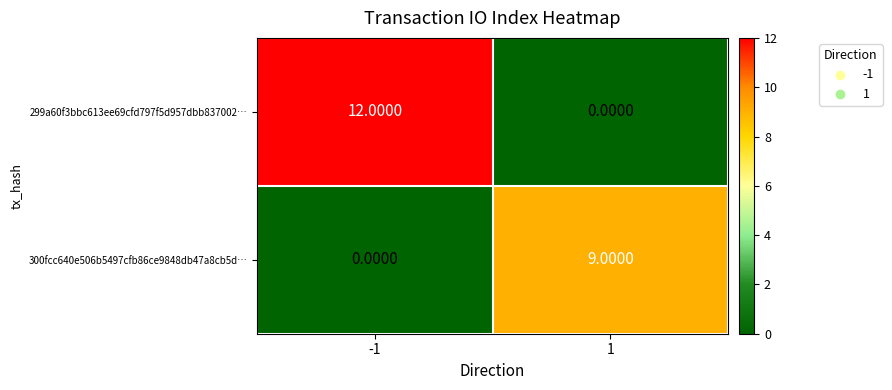

At which category does the chart reach its peak across all series?

-1